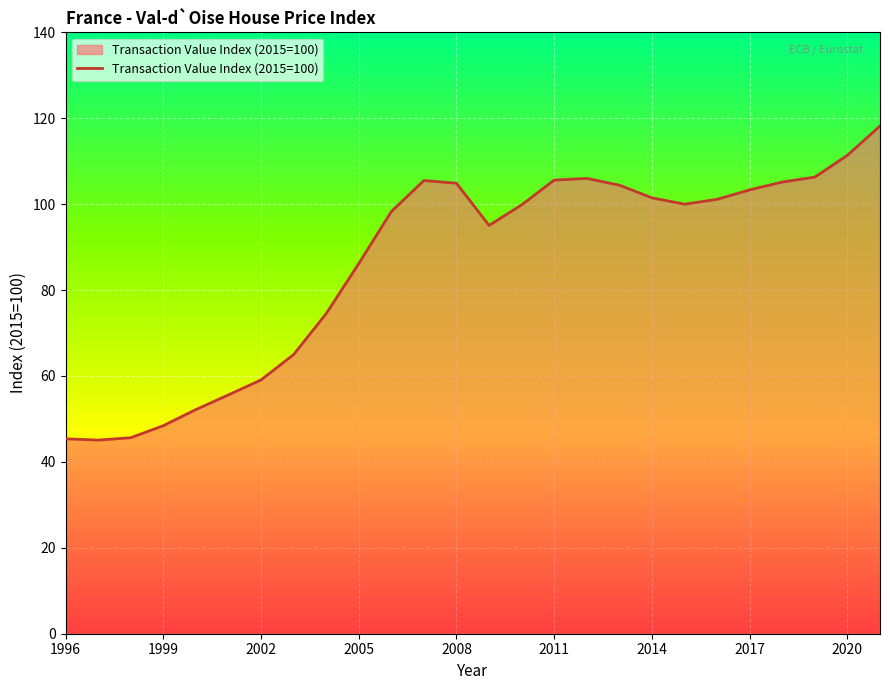

What is the difference between the maximum and minimum values?

73.1